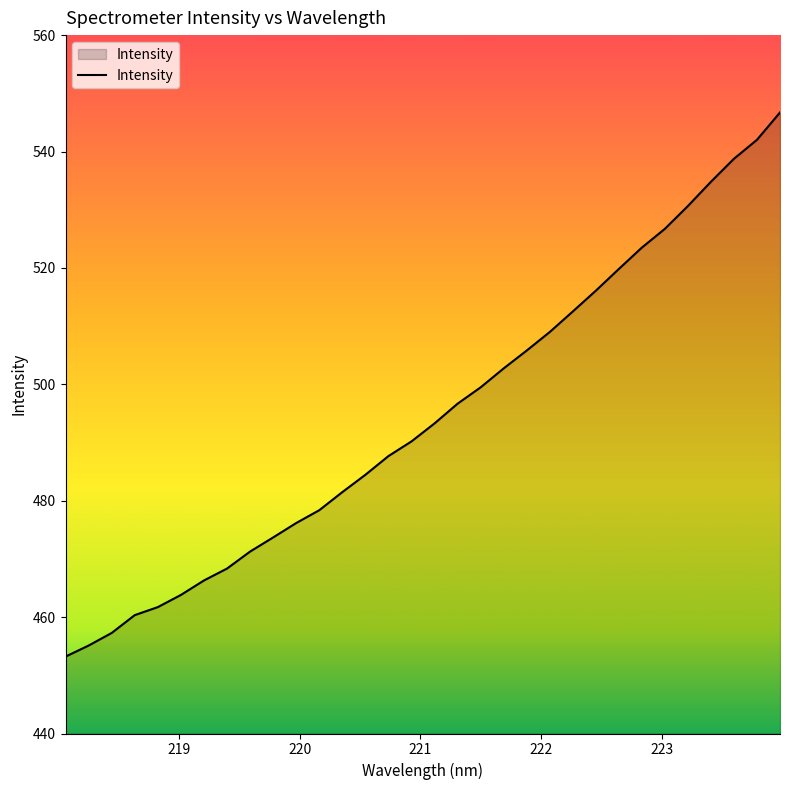

What is the minimum value shown in the chart?

453.2